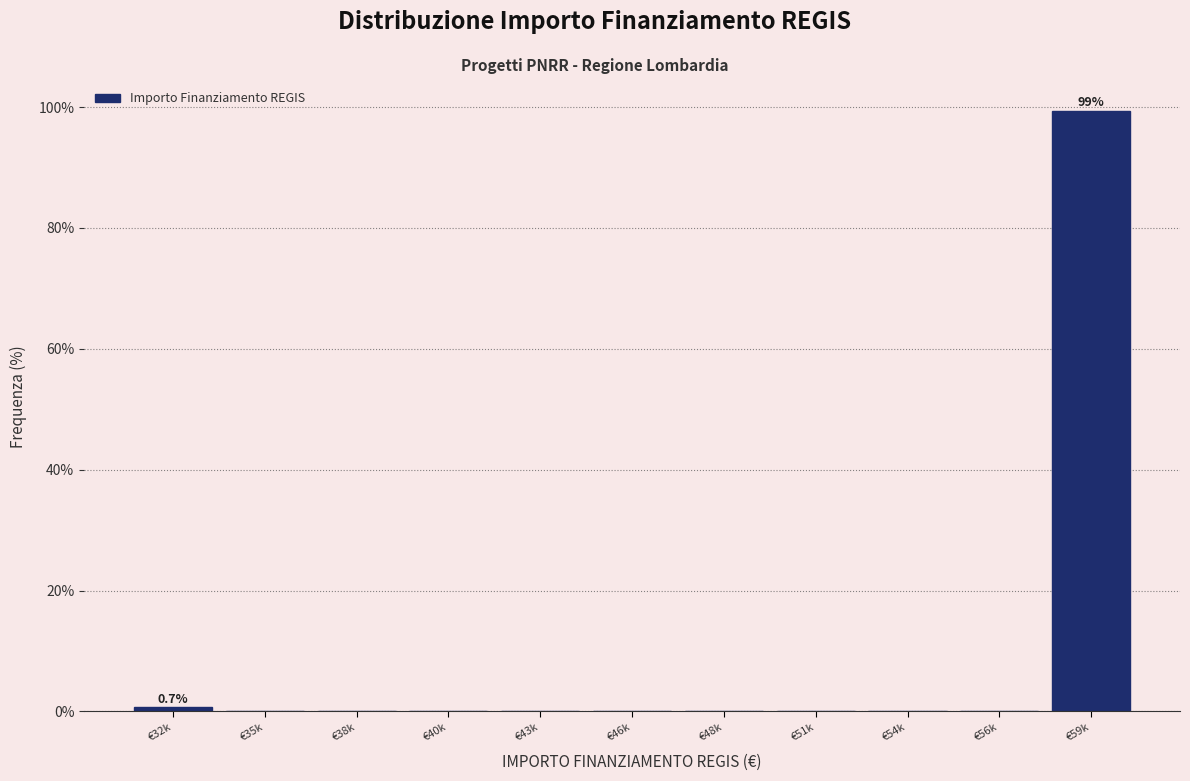

Reading left to right, extract all data points from this chart.

€32k=0.7	€35k=0.0	€38k=0.0	€40k=0.0	€43k=0.0	€46k=0.0	€48k=0.0	€51k=0.0	€54k=0.0	€56k=0.0	€59k=99.3